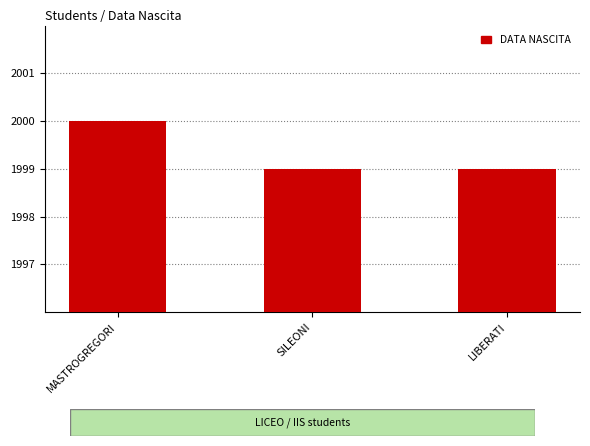

What is the smallest value displayed?

1999